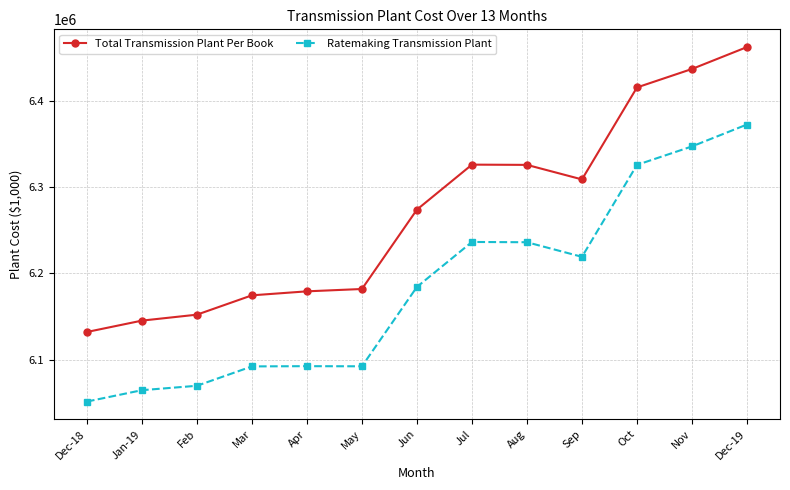

Which category has the highest value in the Ratemaking Transmission Plant series?

Dec-19